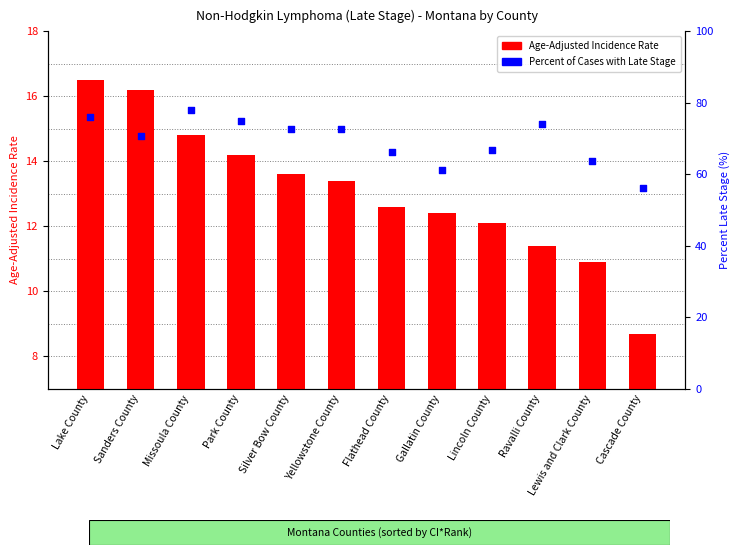

Which series reaches the minimum Y coordinate?

Age-Adjusted Incidence Rate